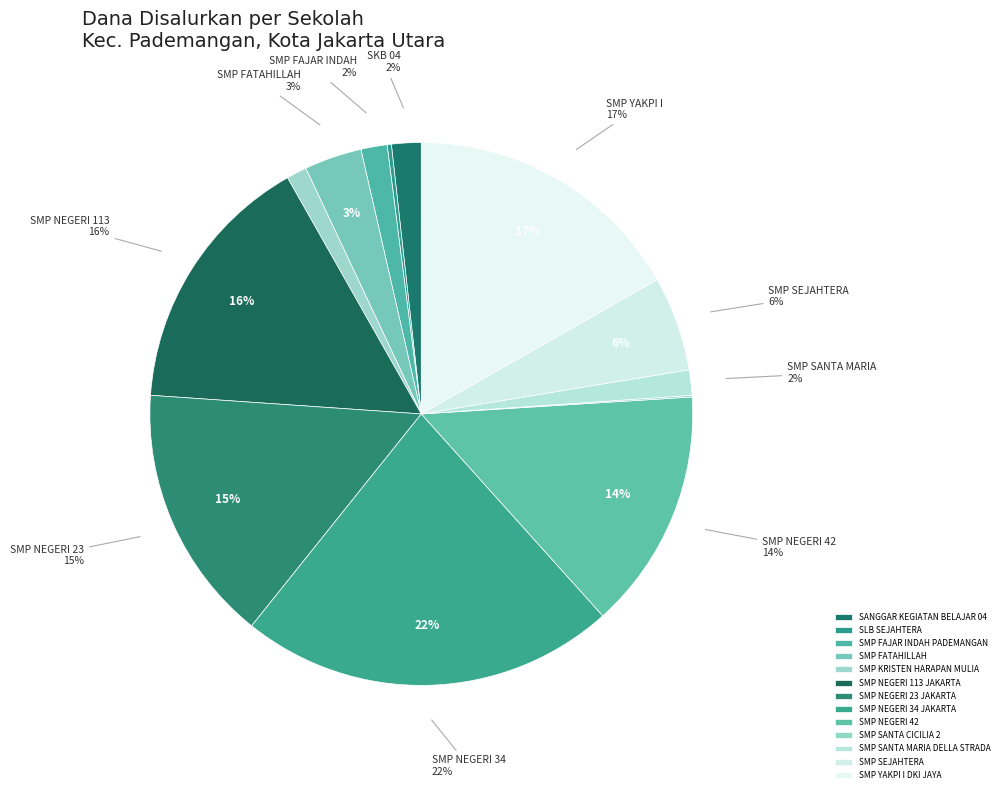

Which slice is the smallest?

SMP SANTA CICILIA 2